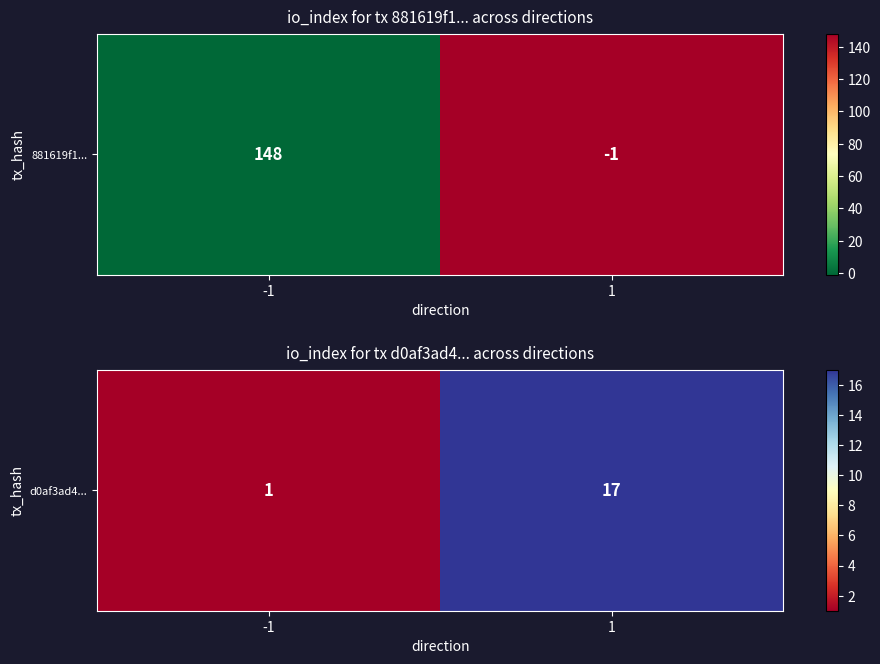

Which category has the highest value across all series?

1